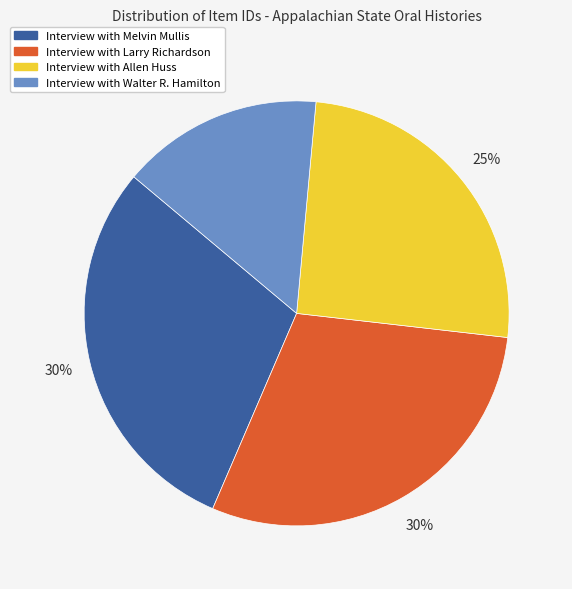

To the nearest percent, what portion does Interview with Walter R. Hamilton represent?

15%